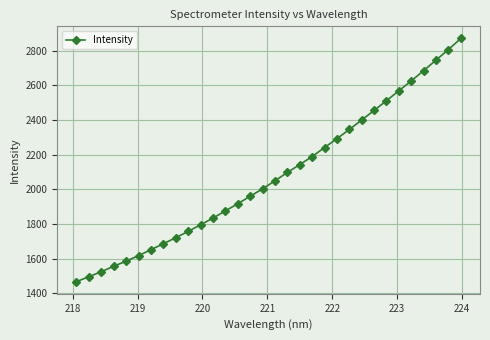

True or false: there are more than 2 points higher than both neighbors.

False